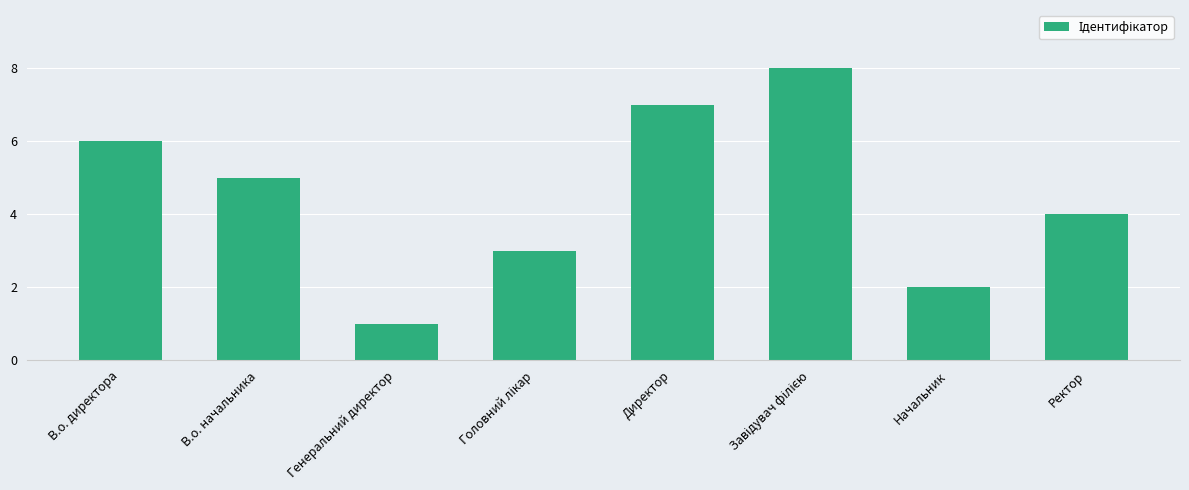

The chart shows a value of 3 at Начальник. True or false?

False